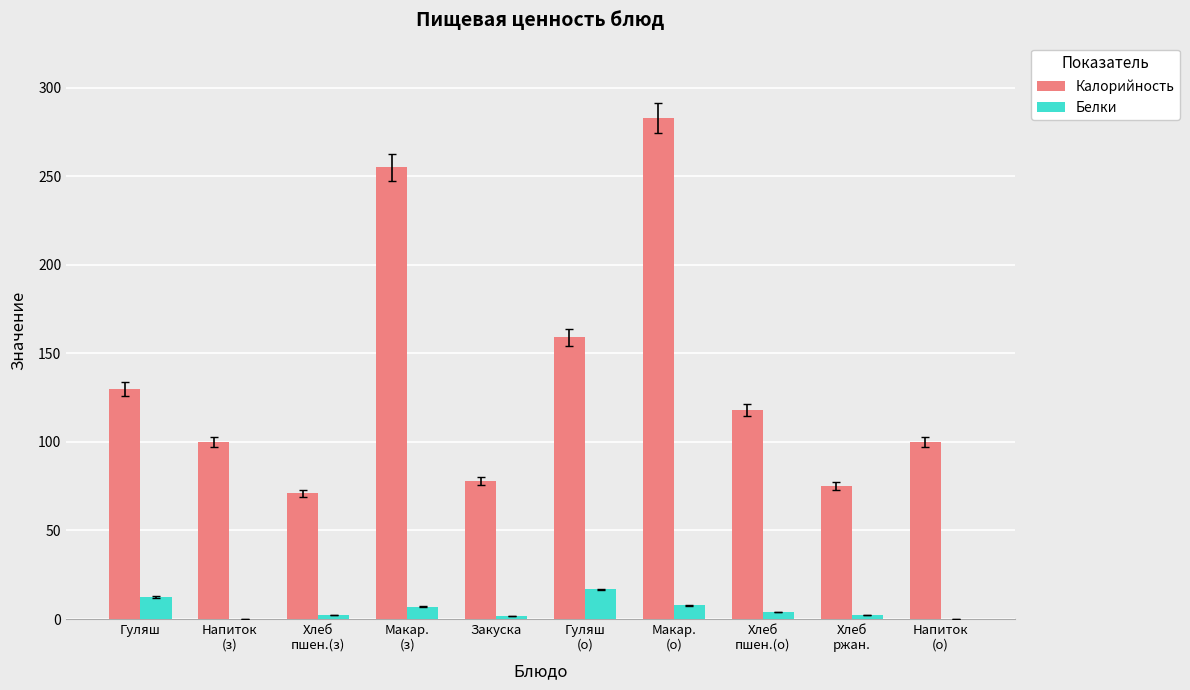

Are the bars grouped side by side (vs. stacked)?

Yes